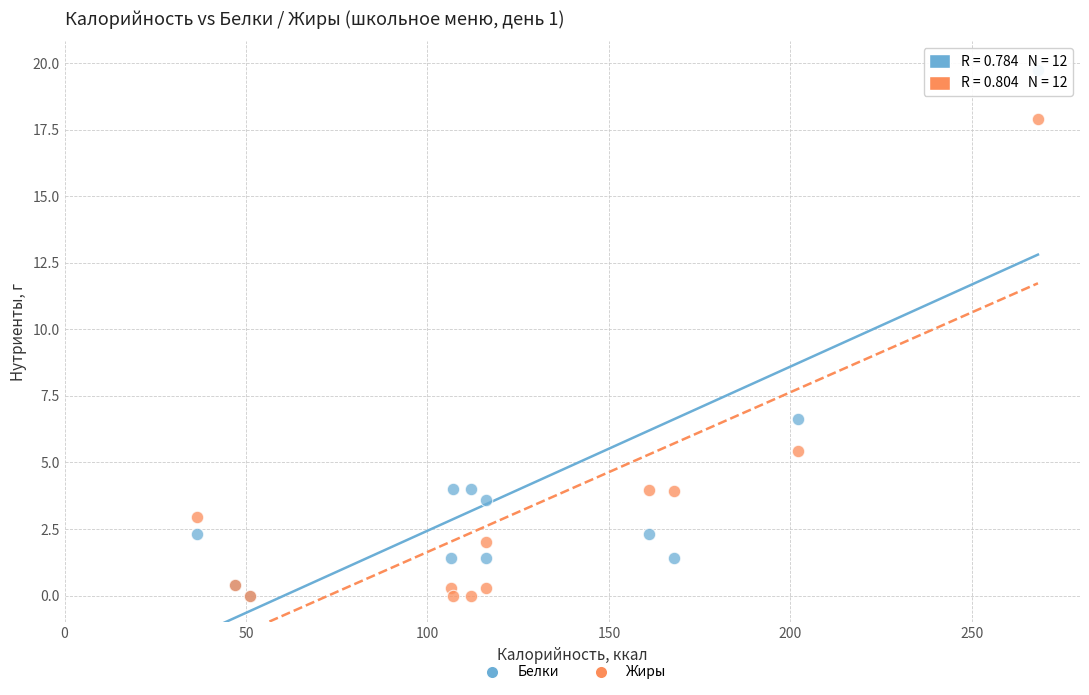

Across all series, what Y value is closest to 9?

6.6